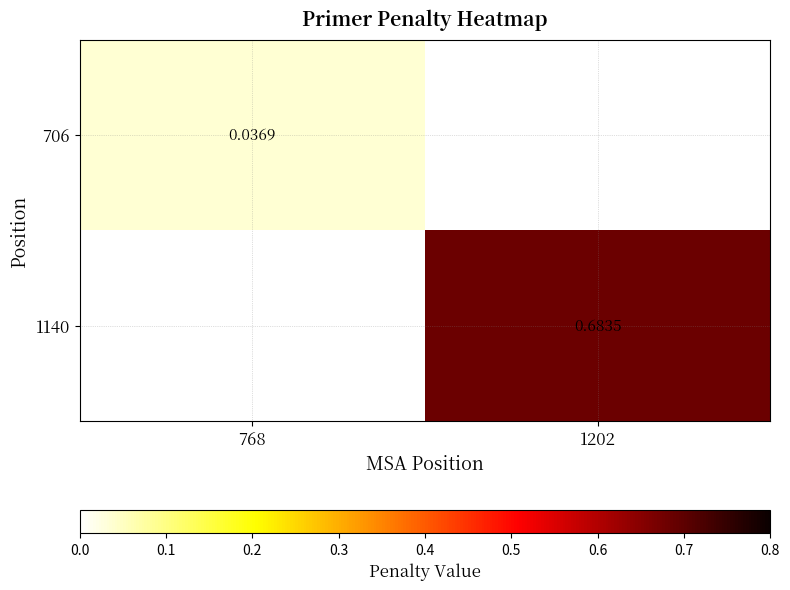

How many values in 706 are above zero?

1